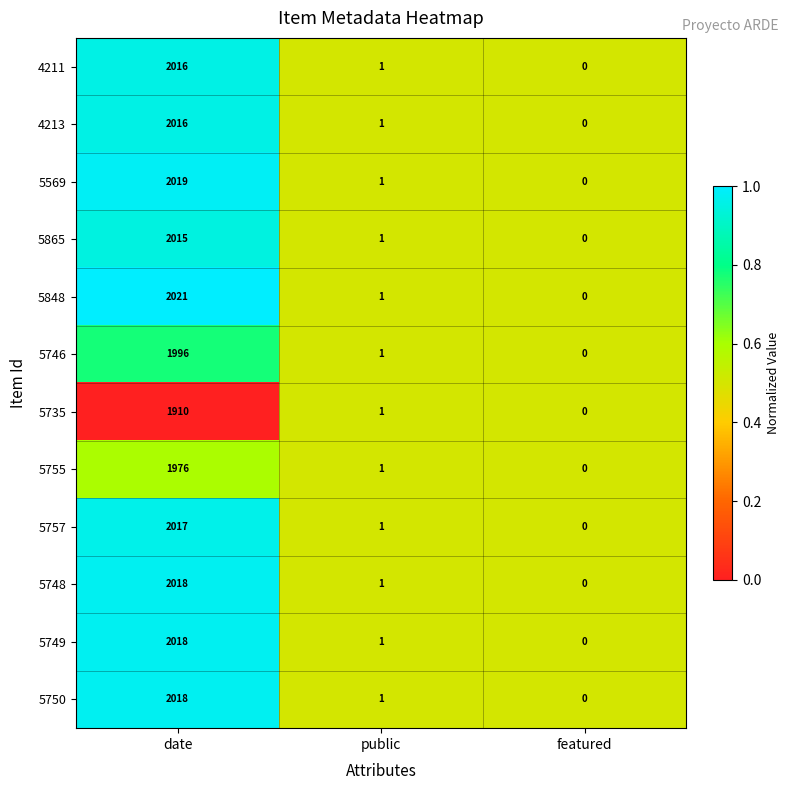

Which category has the lowest value across all series?

featured